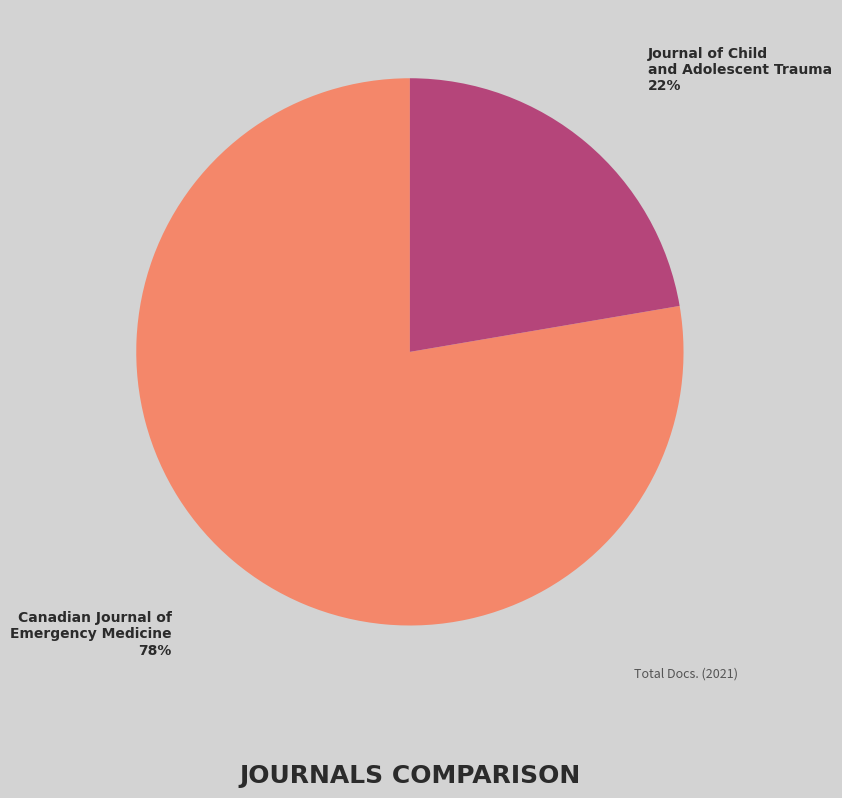

Between Journal of Child and Adolescent Trauma and Canadian Journal of Emergency Medicine, which is larger?

Canadian Journal of Emergency Medicine